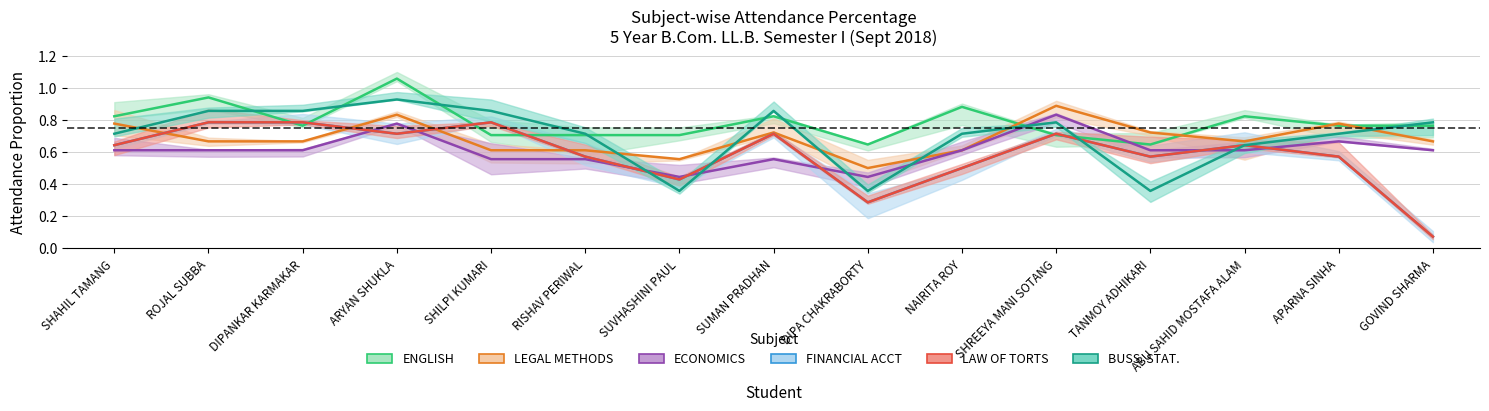

Reading right to left, what are all the values shown in this chart?

ENGLISH: GOVIND SHARMA=0.8	APARNA SINHA=0.8	ABU SAHID MOSTAFA ALAM=0.8	TANMOY ADHIKARI=0.6	SHREEYA MANI SOTANG=0.7	NAIRITA ROY=0.9	DIPA CHAKRABORTY=0.6	SUMAN PRADHAN=0.8	SUVHASHINI PAUL=0.7	RISHAV PERIWAL=0.7	SHILPI KUMARI=0.7	ARYAN SHUKLA=1.1	DIPANKAR KARMAKAR=0.8	ROJAL SUBBA=0.9	SHAHIL TAMANG=0.8
LEGAL METHODS: GOVIND SHARMA=0.7	APARNA SINHA=0.8	ABU SAHID MOSTAFA ALAM=0.7	TANMOY ADHIKARI=0.7	SHREEYA MANI SOTANG=0.9	NAIRITA ROY=0.6	DIPA CHAKRABORTY=0.5	SUMAN PRADHAN=0.7	SUVHASHINI PAUL=0.6	RISHAV PERIWAL=0.6	SHILPI KUMARI=0.6	ARYAN SHUKLA=0.8	DIPANKAR KARMAKAR=0.7	ROJAL SUBBA=0.7	SHAHIL TAMANG=0.8
ECONOMICS: GOVIND SHARMA=0.6	APARNA SINHA=0.7	ABU SAHID MOSTAFA ALAM=0.6	TANMOY ADHIKARI=0.6	SHREEYA MANI SOTANG=0.8	NAIRITA ROY=0.6	DIPA CHAKRABORTY=0.4	SUMAN PRADHAN=0.6	SUVHASHINI PAUL=0.4	RISHAV PERIWAL=0.6	SHILPI KUMARI=0.6	ARYAN SHUKLA=0.8	DIPANKAR KARMAKAR=0.6	ROJAL SUBBA=0.6	SHAHIL TAMANG=0.6
FINANCIAL ACCT: GOVIND SHARMA=0.1	APARNA SINHA=0.6	ABU SAHID MOSTAFA ALAM=0.6	TANMOY ADHIKARI=0.6	SHREEYA MANI SOTANG=0.7	NAIRITA ROY=0.5	DIPA CHAKRABORTY=0.3	SUMAN PRADHAN=0.7	SUVHASHINI PAUL=0.4	RISHAV PERIWAL=0.6	SHILPI KUMARI=0.8	ARYAN SHUKLA=0.7	DIPANKAR KARMAKAR=0.8	ROJAL SUBBA=0.8	SHAHIL TAMANG=0.6
LAW OF TORTS: GOVIND SHARMA=0.1	APARNA SINHA=0.6	ABU SAHID MOSTAFA ALAM=0.6	TANMOY ADHIKARI=0.6	SHREEYA MANI SOTANG=0.7	NAIRITA ROY=0.5	DIPA CHAKRABORTY=0.3	SUMAN PRADHAN=0.7	SUVHASHINI PAUL=0.4	RISHAV PERIWAL=0.6	SHILPI KUMARI=0.8	ARYAN SHUKLA=0.7	DIPANKAR KARMAKAR=0.8	ROJAL SUBBA=0.8	SHAHIL TAMANG=0.6
BUSS. STAT.: GOVIND SHARMA=0.8	APARNA SINHA=0.7	ABU SAHID MOSTAFA ALAM=0.6	TANMOY ADHIKARI=0.4	SHREEYA MANI SOTANG=0.8	NAIRITA ROY=0.7	DIPA CHAKRABORTY=0.4	SUMAN PRADHAN=0.9	SUVHASHINI PAUL=0.4	RISHAV PERIWAL=0.7	SHILPI KUMARI=0.9	ARYAN SHUKLA=0.9	DIPANKAR KARMAKAR=0.9	ROJAL SUBBA=0.9	SHAHIL TAMANG=0.7